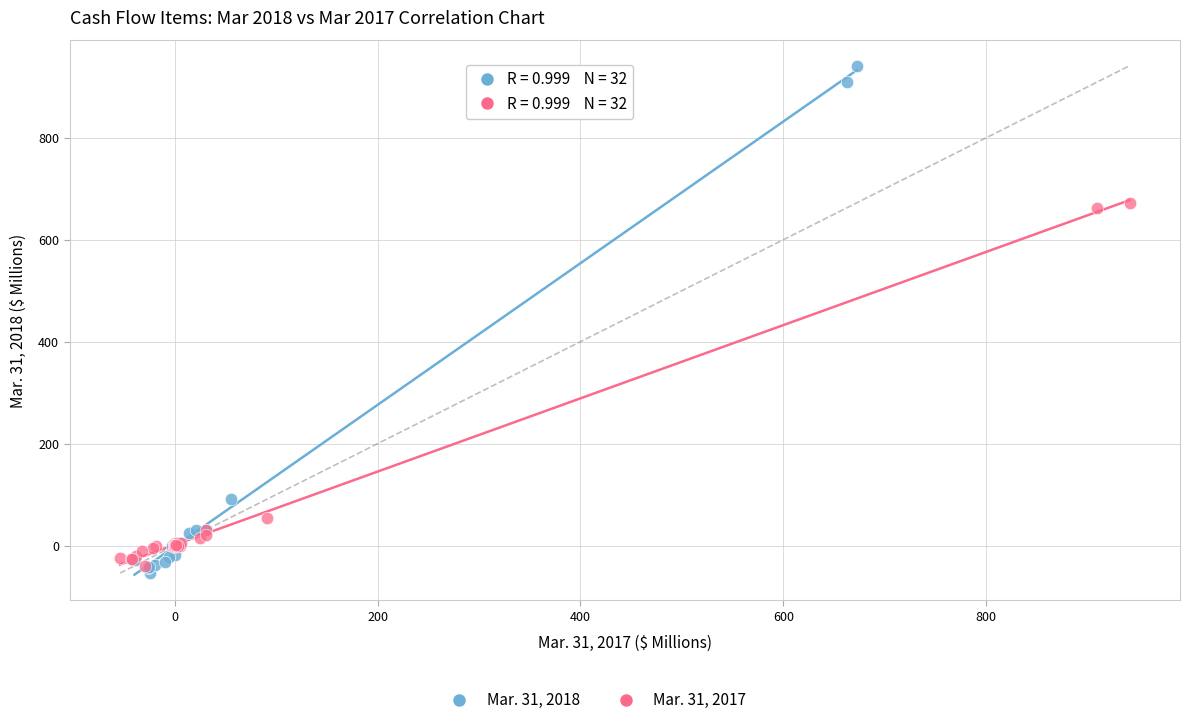

Which series contains the highest Y value?

Mar. 31, 2018